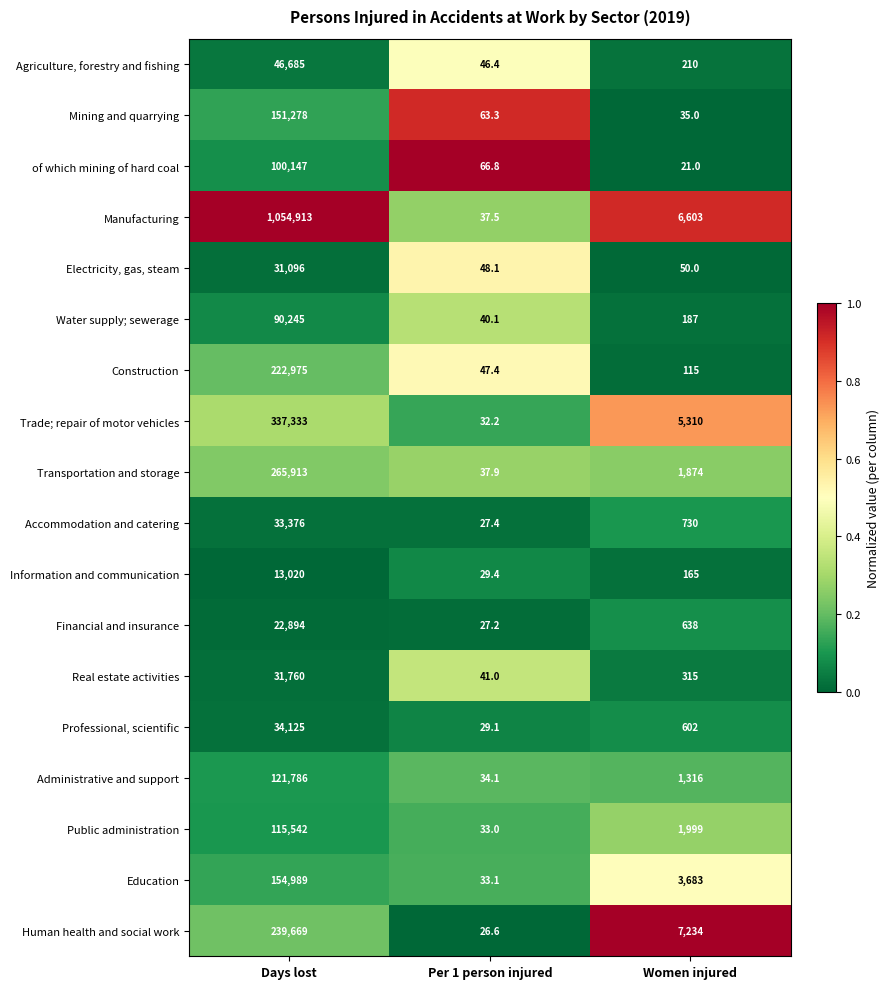

What value does the Education series have at Days lost?

154989.0